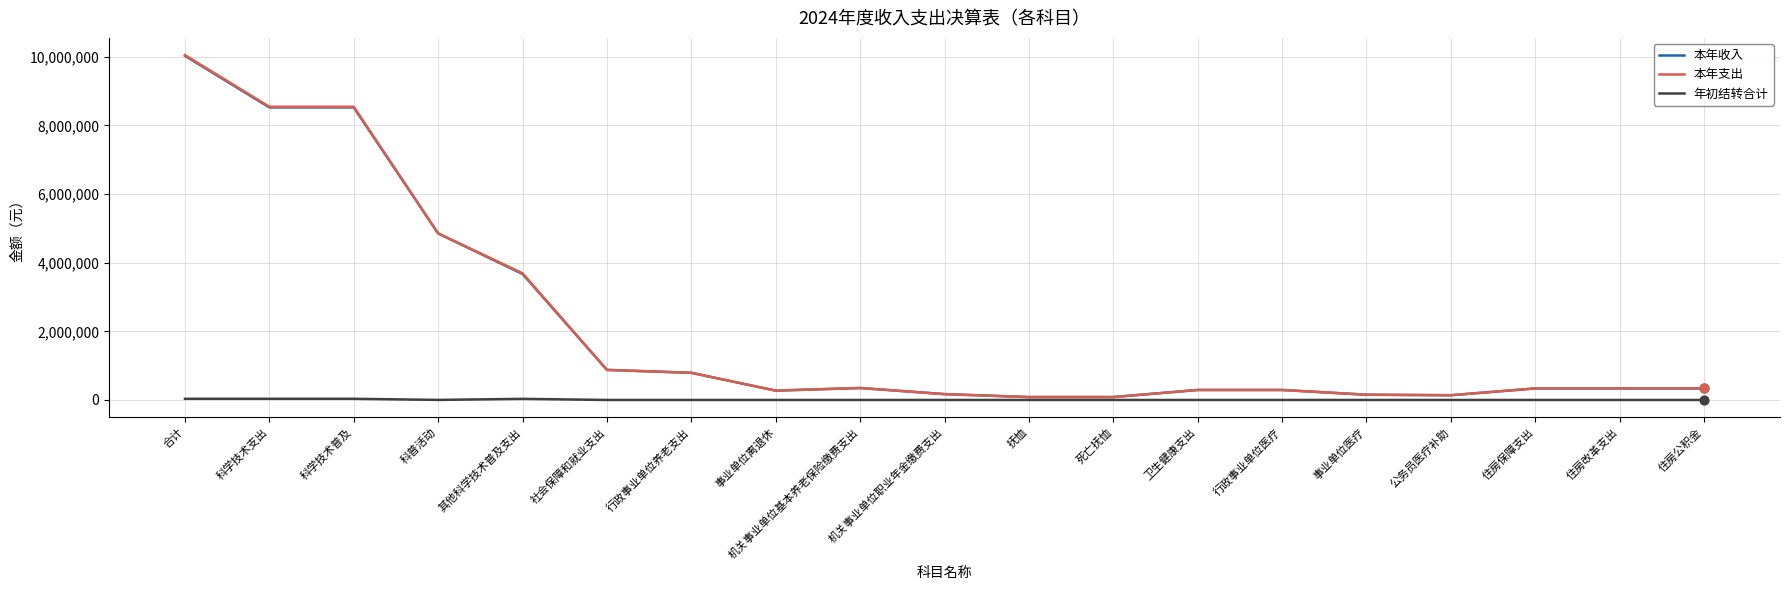

At which category is the sum across all series the highest?

合计